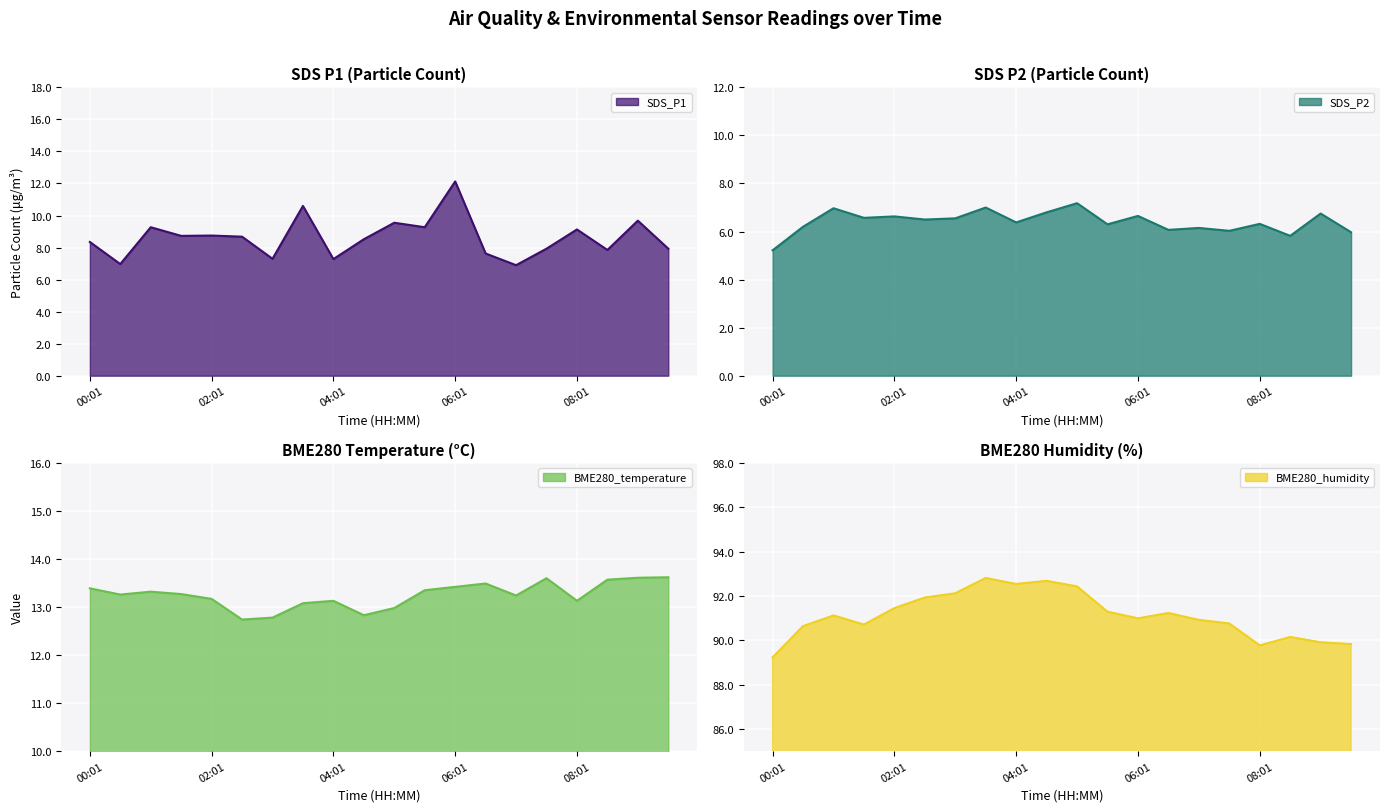

The value of SDS_P1 at 02:01 is 8.8. True or false?

True